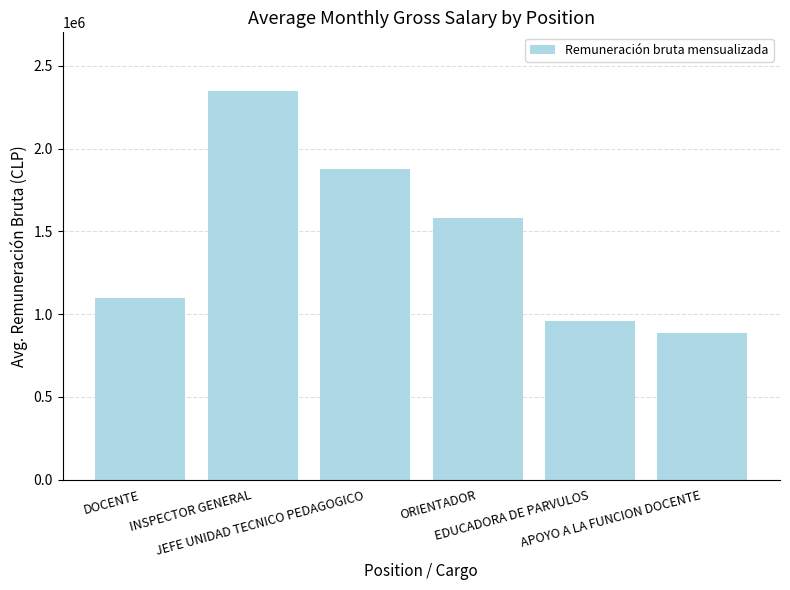

What is the difference between the maximum and minimum values?

1461663